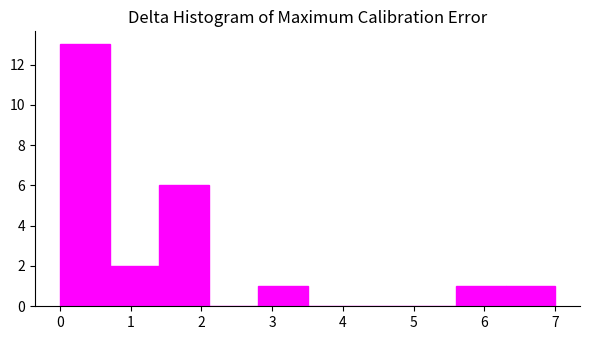

Reading left to right, transcribe this chart: for each bar, give the range it covers on the x-axis and its height. The values are not printed on the chart, so give them approximately, as read against the axis.

0.0 to 0.7: 13
0.7 to 1.4: 2
1.4 to 2.1: 6
2.1 to 2.8: 0
2.8 to 3.5: 1
3.5 to 4.2: 0
4.2 to 4.9: 0
4.9 to 5.6: 0
5.6 to 6.3: 1
6.3 to 7.0: 1